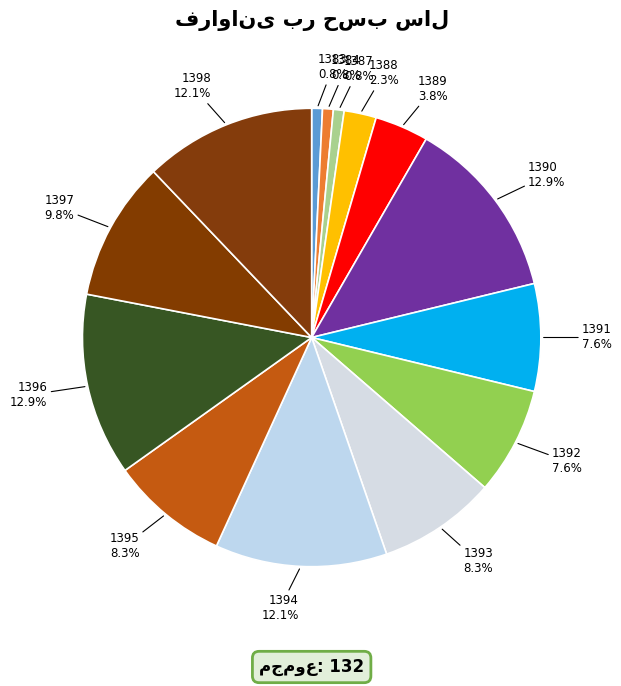

To the nearest percent, what percentage of the pie is 1387?

1%